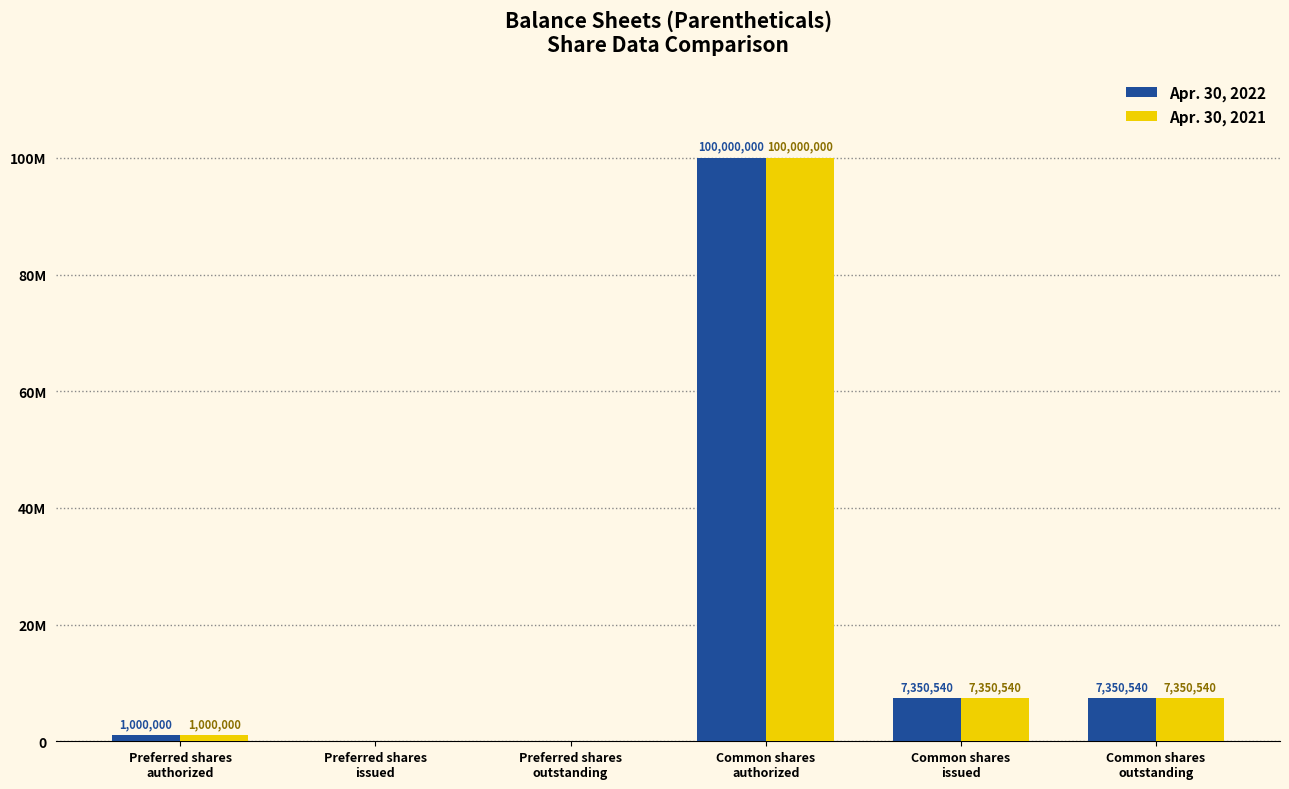

Reading right to left, transcribe all the data shown in this chart.

Apr. 30, 2022: Common shares
outstanding=7350540	Common shares
issued=7350540	Common shares
authorized=100000000	Preferred shares
outstanding=0	Preferred shares
issued=0	Preferred shares
authorized=1000000
Apr. 30, 2021: Common shares
outstanding=7350540	Common shares
issued=7350540	Common shares
authorized=100000000	Preferred shares
outstanding=0	Preferred shares
issued=0	Preferred shares
authorized=1000000